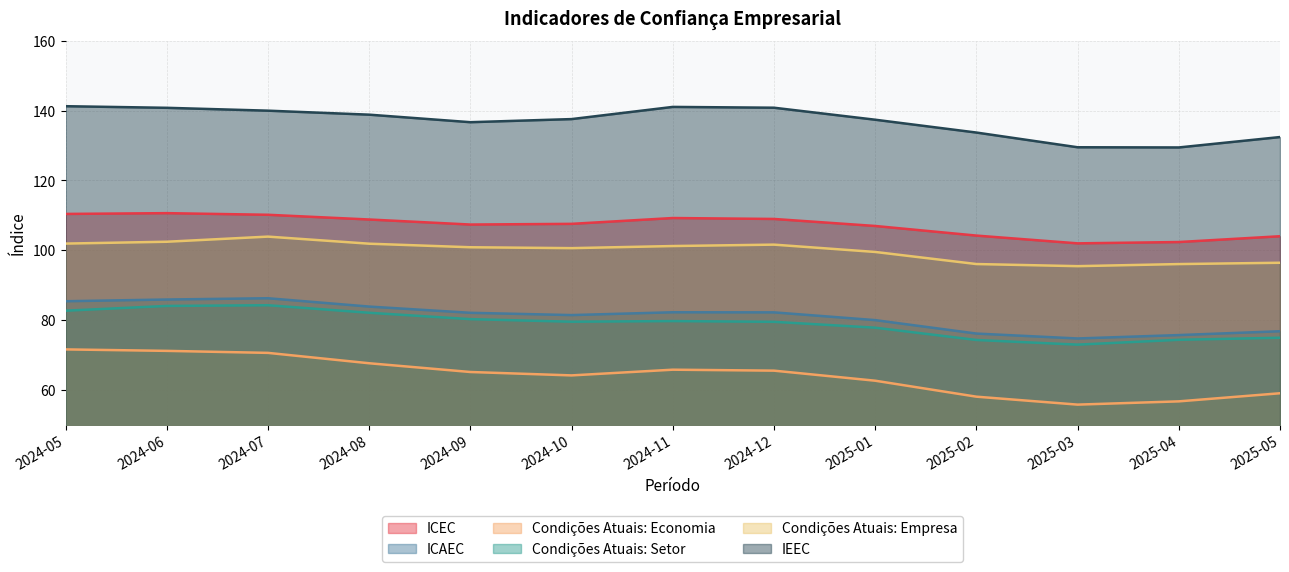

Reading right to left, list all the values displayed in this chart.

ICEC: 104.0	102.3	102.0	104.2	106.9	109.0	109.2	107.5	107.4	108.8	110.2	110.6	110.4
ICAEC: 76.8	75.7	74.7	76.1	80.0	82.2	82.2	81.4	82.0	83.8	86.2	85.9	85.4
Condições Atuais: Economia: 59.0	56.7	55.7	58.0	62.6	65.5	65.7	64.1	65.1	67.6	70.6	71.1	71.6
Condições Atuais: Setor: 74.9	74.3	72.9	74.3	77.8	79.5	79.7	79.5	80.2	82.1	84.2	84.0	82.6
Condições Atuais: Empresa: 96.4	96.0	95.4	96.0	99.5	101.6	101.2	100.6	100.8	101.9	103.9	102.4	101.9
IEEC: 132.4	129.5	129.5	133.7	137.4	140.8	141.1	137.6	136.7	138.9	140.0	140.8	141.3